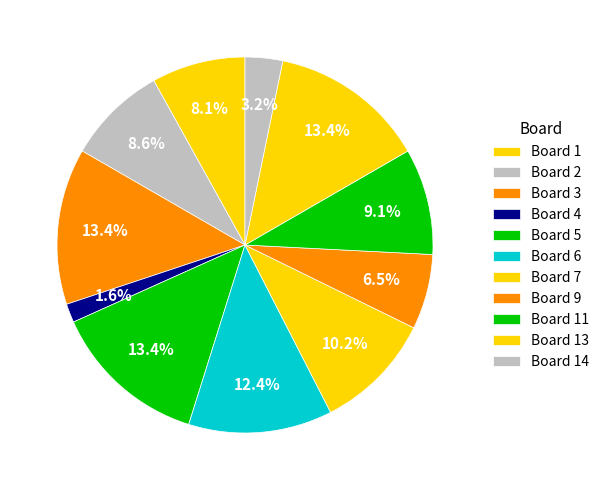

What is the largest slice in the pie chart?

Board 3